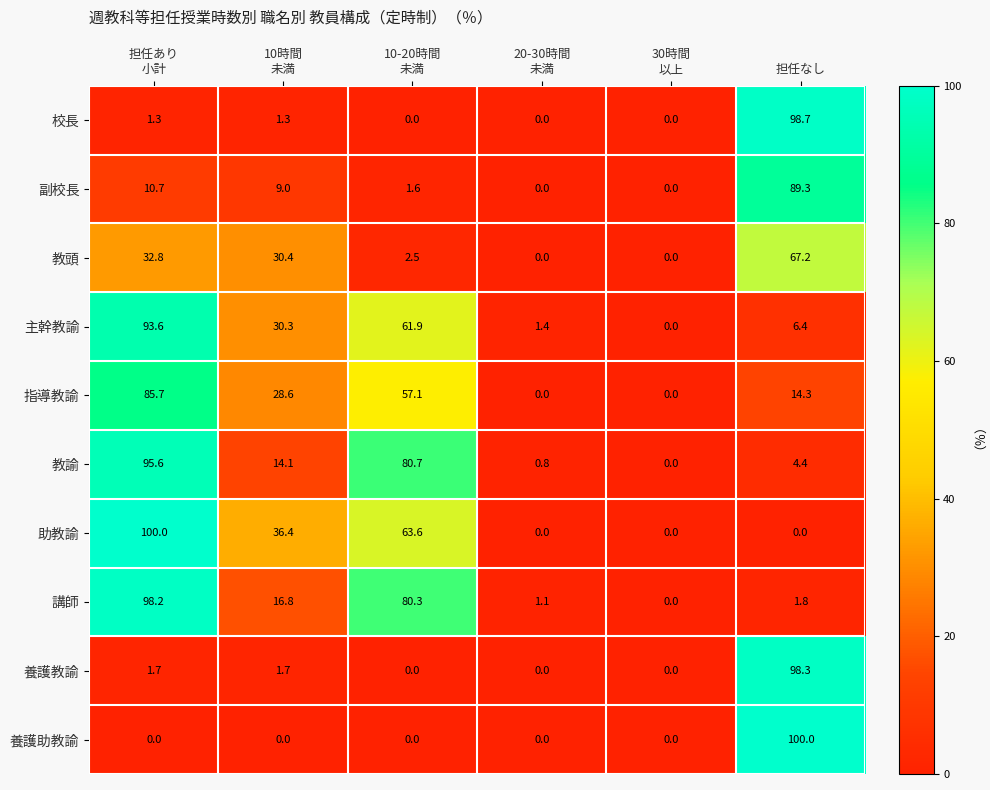

How many values in 養護助教諭 are above zero?

1